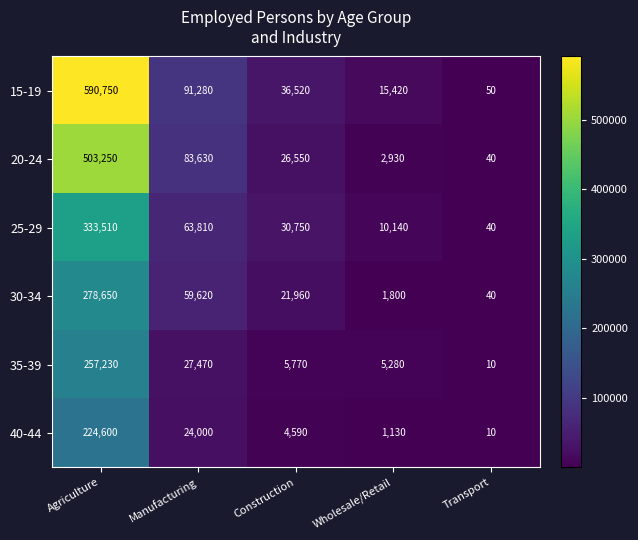

List the series in order of their peak value, lowest first.

40-44, 35-39, 30-34, 25-29, 20-24, 15-19